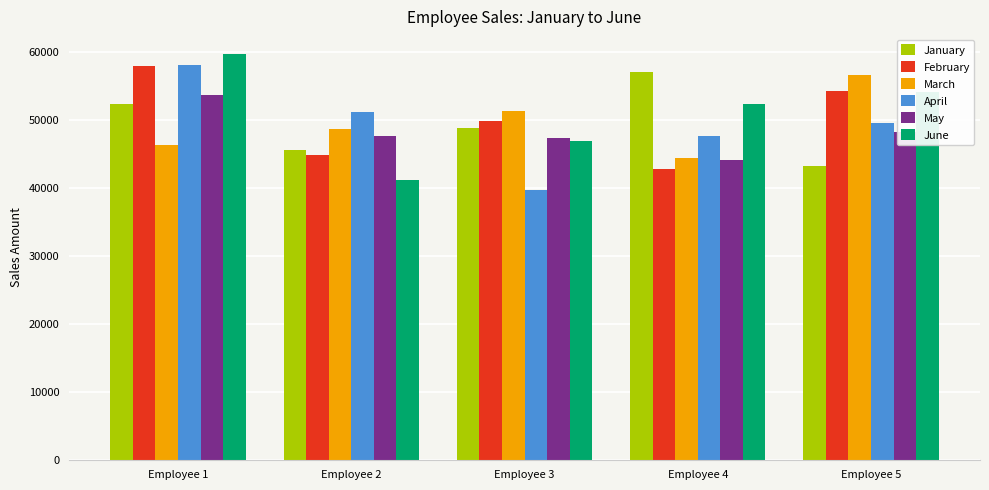

Which label corresponds to the smallest value in the chart?

Employee 3